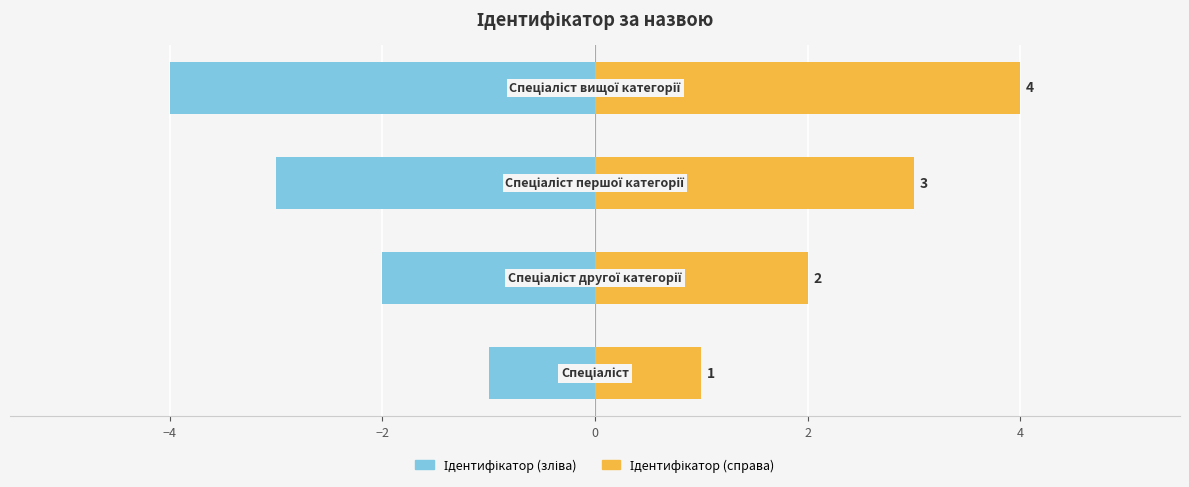

How many groups of bars are there?

4